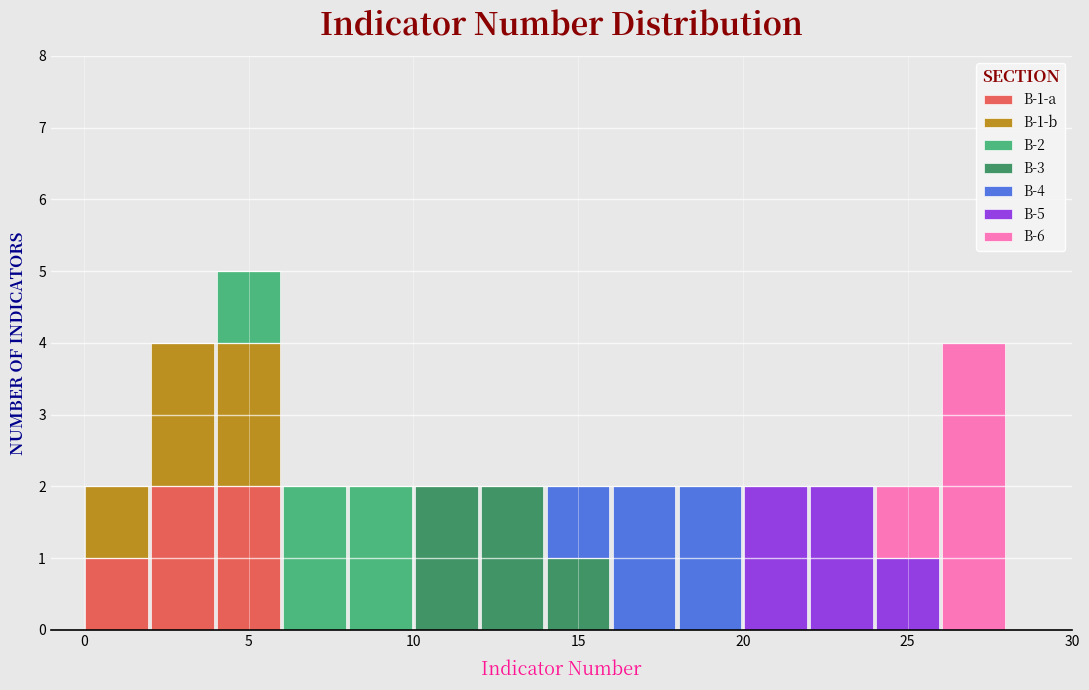

Which range on the x-axis has the tallest stacked bar (by total height)?

4 to 6